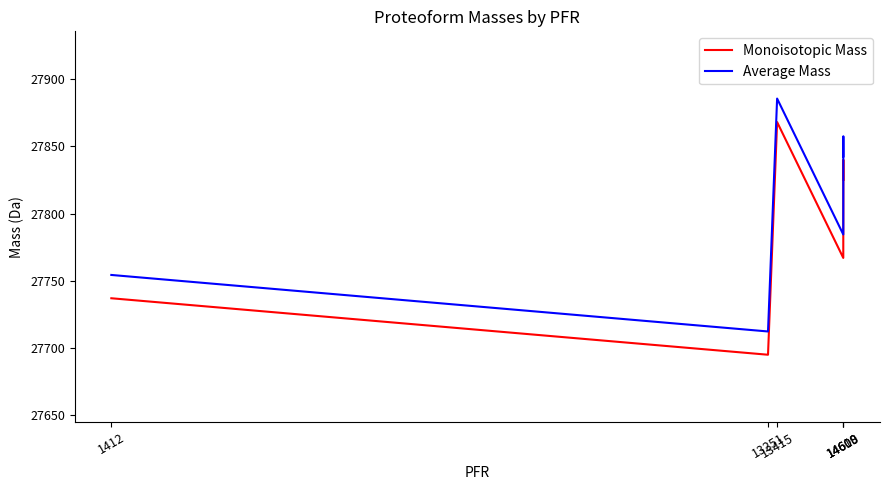

Between 1412 and 14608, which series saw the biggest shift?

Average Mass